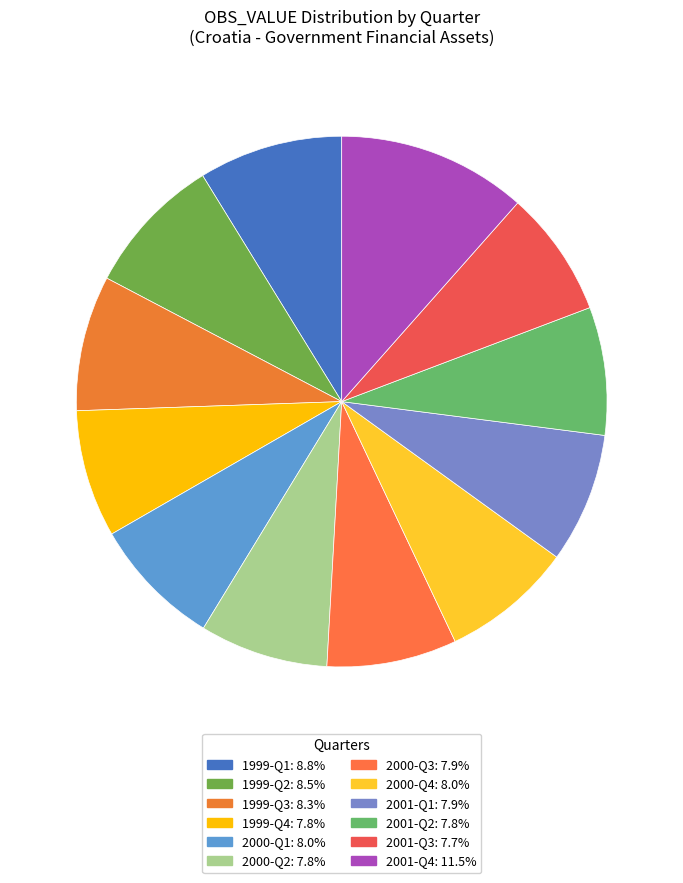

Which slice is the largest?

2001-Q4